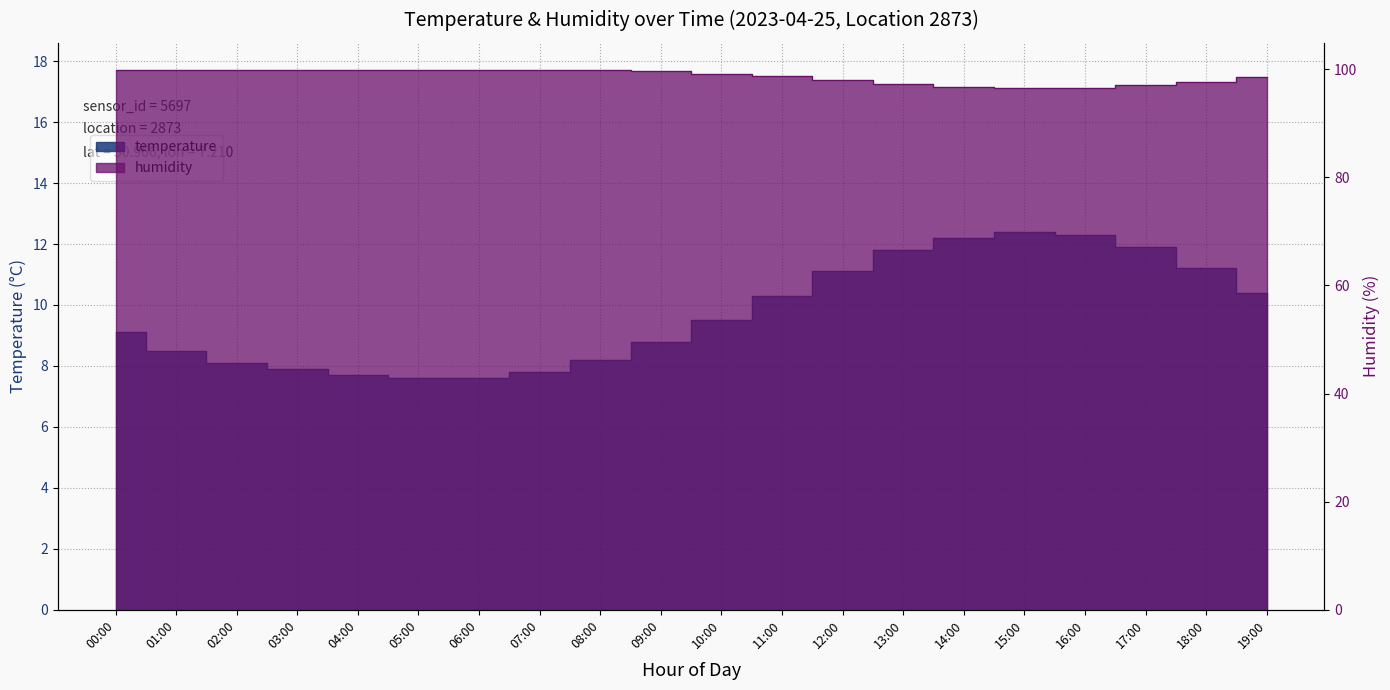

What is the difference between the second highest and minimum values in the humidity series?

3.4